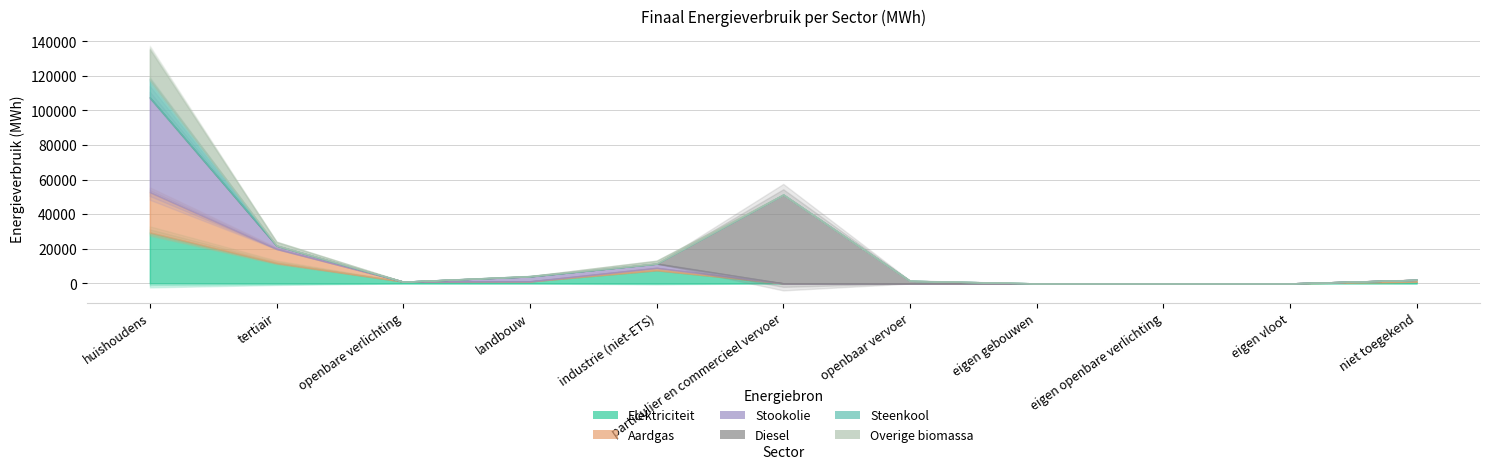

True or false: Diesel has a value of -23610.0 at eigen vloot.

False